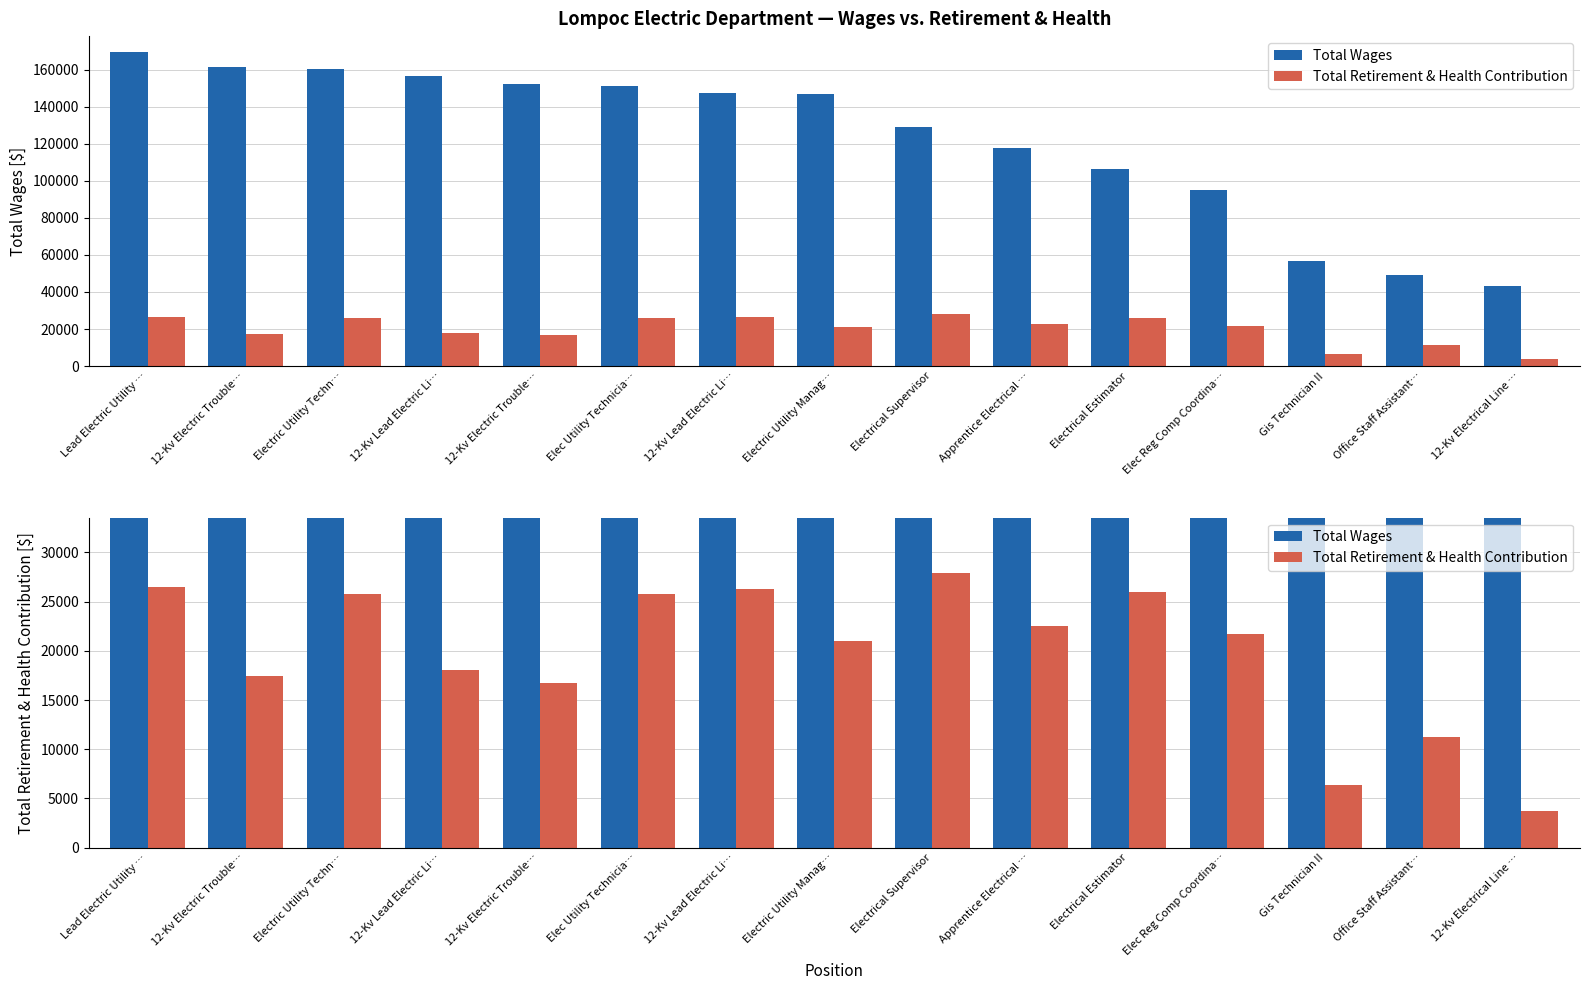

True or false: Total Wages has a value of 147551 at 12-Kv Lead Electric Li….

True